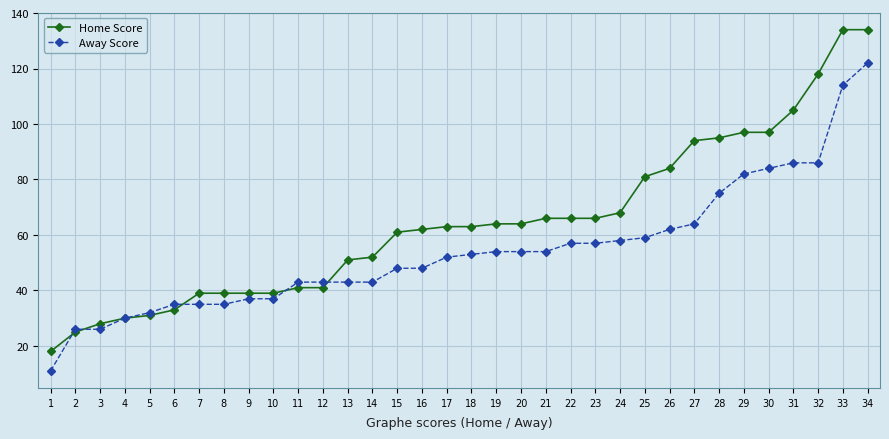

Reading left to right, extract all data points from this chart.

Home Score: 18	25	28	30	31	33	39	39	39	39	41	41	51	52	61	62	63	63	64	64	66	66	66	68	81	84	94	95	97	97	105	118	134	134
Away Score: 11	26	26	30	32	35	35	35	37	37	43	43	43	43	48	48	52	53	54	54	54	57	57	58	59	62	64	75	82	84	86	86	114	122